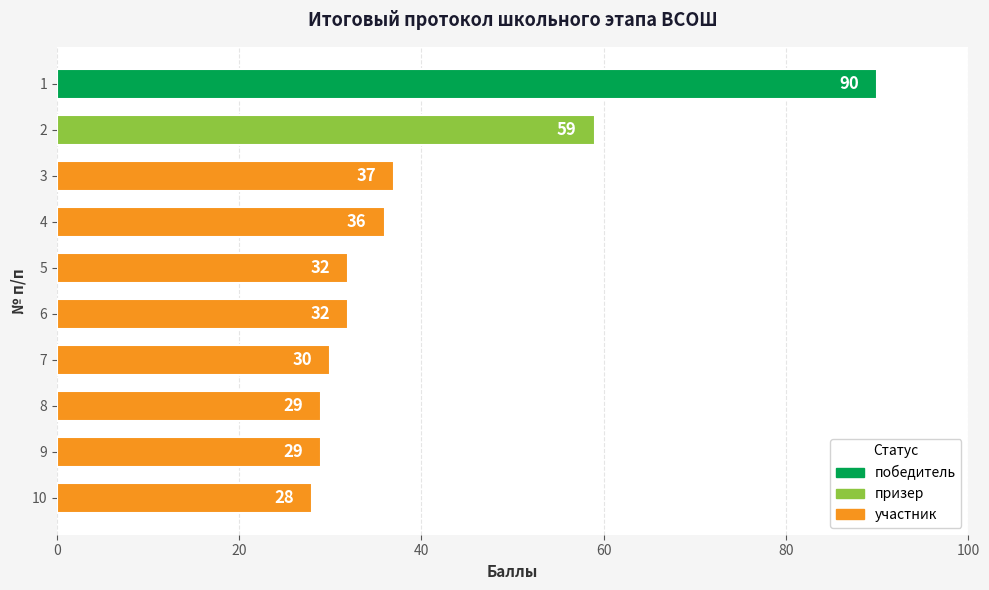

How many series are shown in this chart?

1